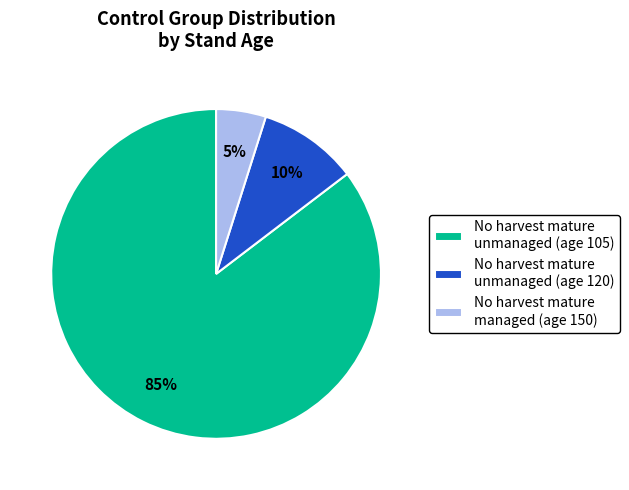

Which has a higher value, No harvest mature unmanaged (age 105) or No harvest mature managed (age 150)?

No harvest mature unmanaged (age 105)